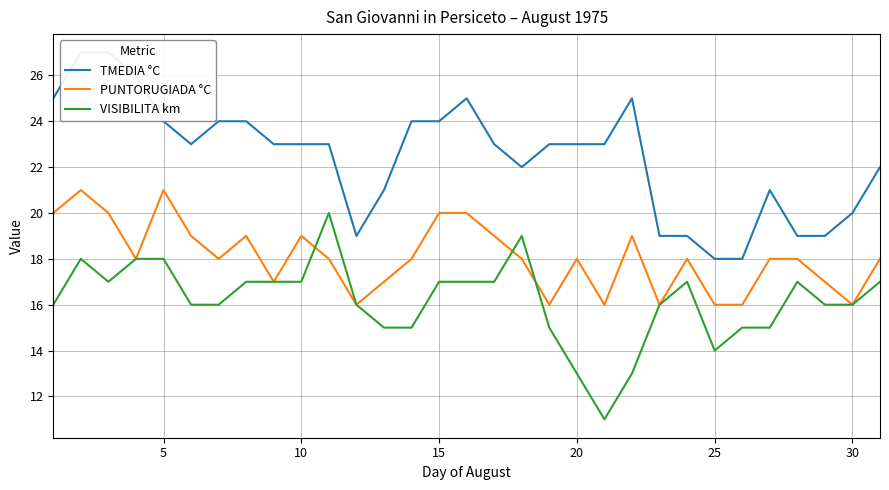

Is the value of PUNTORUGIADA °C at 5 greater than the value of VISIBILITA km at 15?

Yes